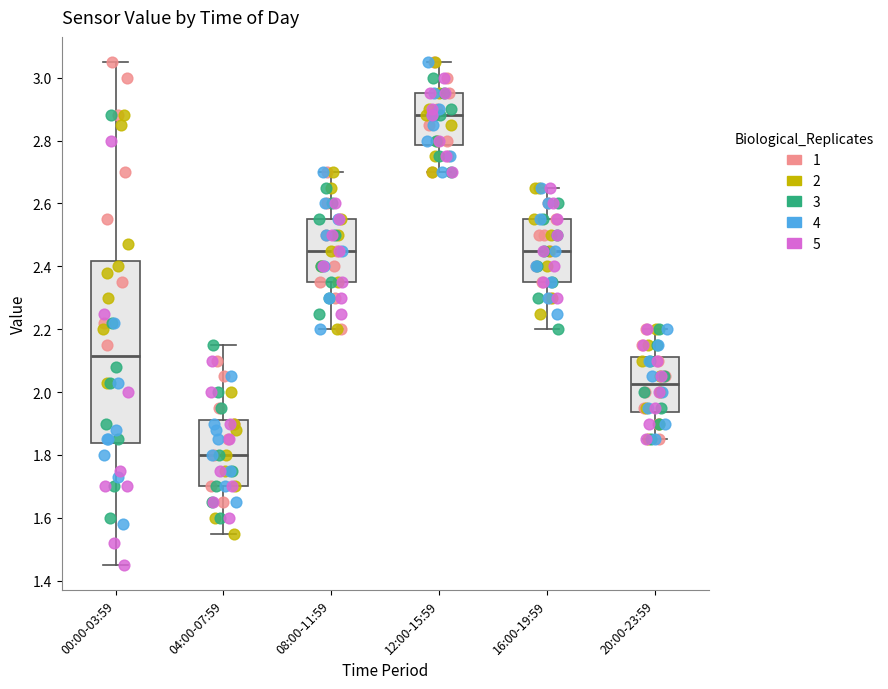

Reading left to right, read every box against the y-axis: the position of its median line, the range the box covers, and the ends of its whiskers. The values are not printed on the chart, so give them approximately, as read against the axis.

00:00-03:59: median 2.12, box 1.84 to 2.42, whiskers 1.46 to 3.06
04:00-07:59: median 1.80, box 1.70 to 1.92, whiskers 1.56 to 2.16
08:00-11:59: median 2.46, box 2.36 to 2.56, whiskers 2.20 to 2.70
12:00-15:59: median 2.88, box 2.78 to 2.96, whiskers 2.70 to 3.06
16:00-19:59: median 2.46, box 2.36 to 2.56, whiskers 2.20 to 2.66
20:00-23:59: median 2.02, box 1.94 to 2.12, whiskers 1.86 to 2.20